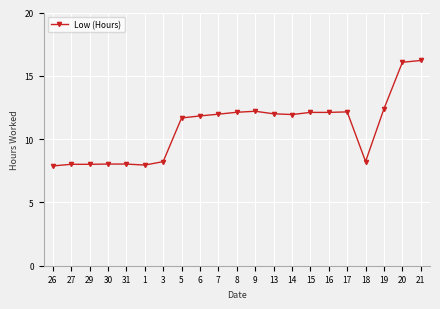

What is the value of the 1st point from the left?

7.9